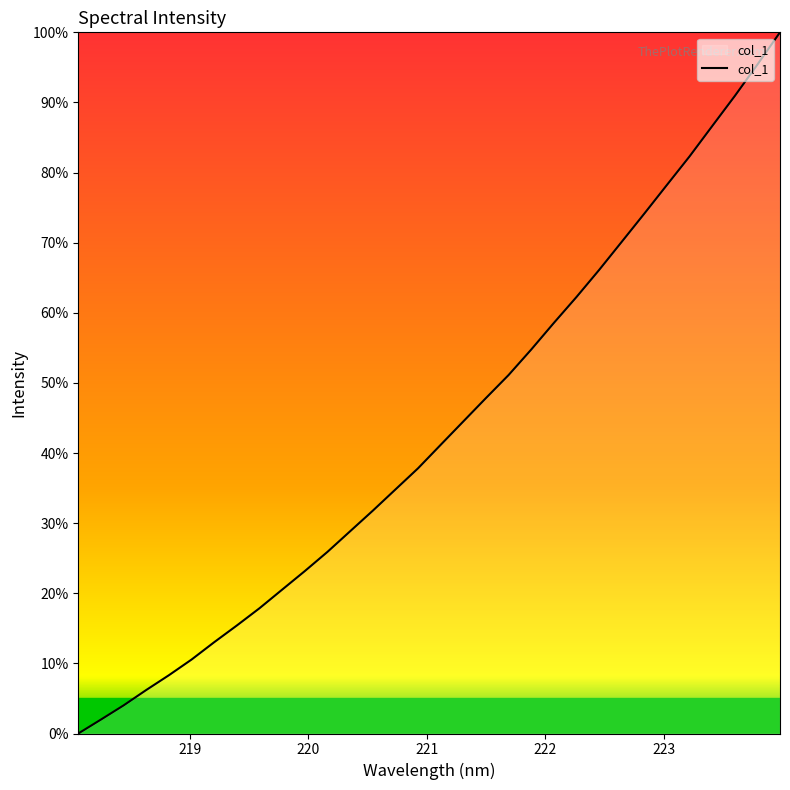

What is the difference between the maximum and minimum values?

100.0